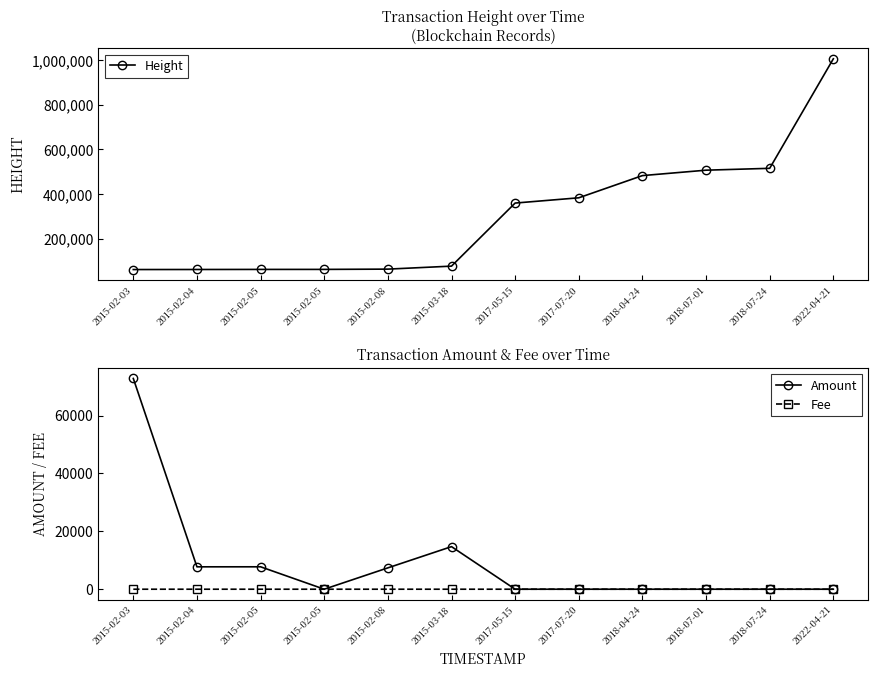

Is it true that Height equals 257501.8 at 2018-07-24?

False